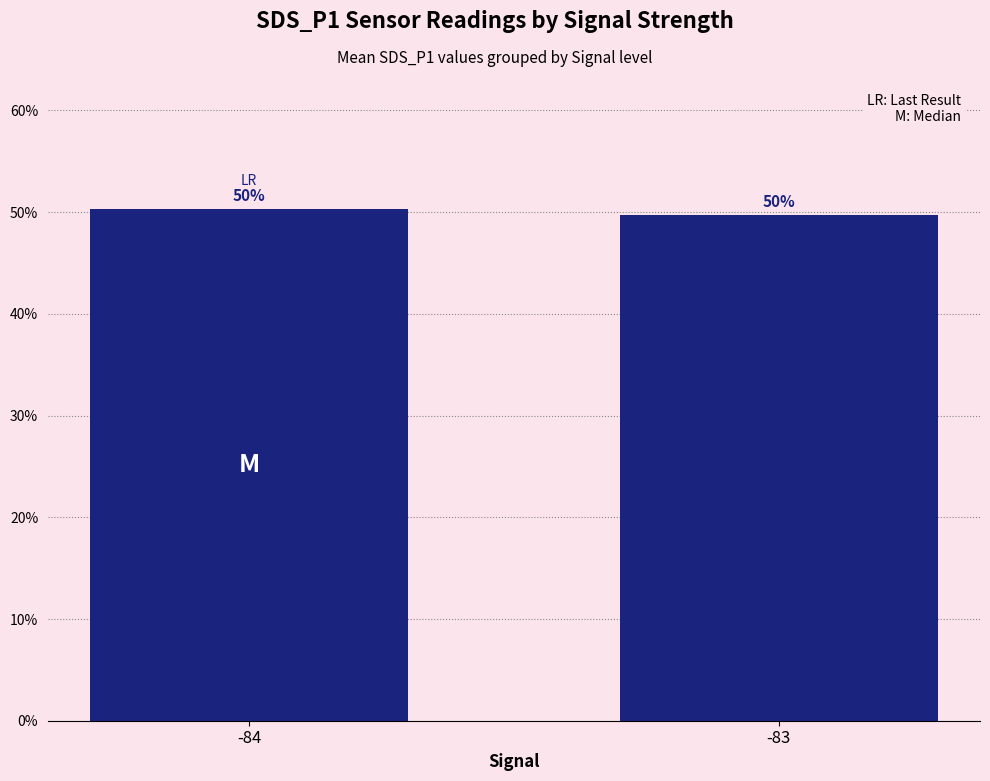

What is the difference between the values at -84 and -83?

0.6